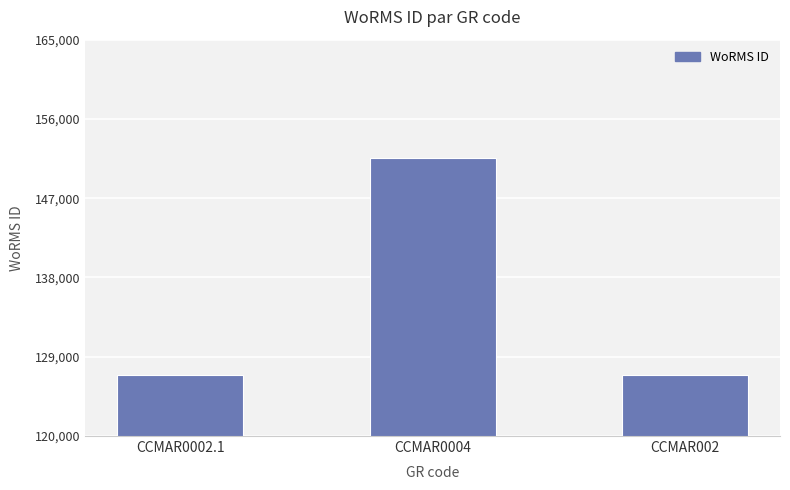

What is the sum of all values?

405473